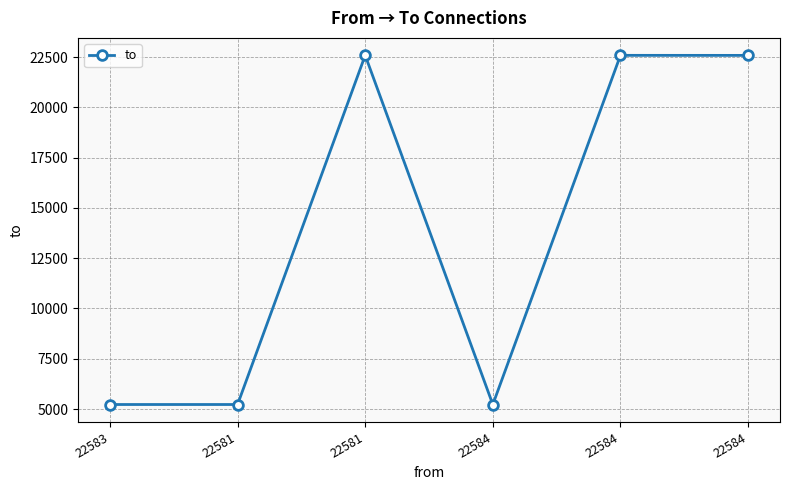

True or false: there are more than 2 points higher than both neighbors.

False